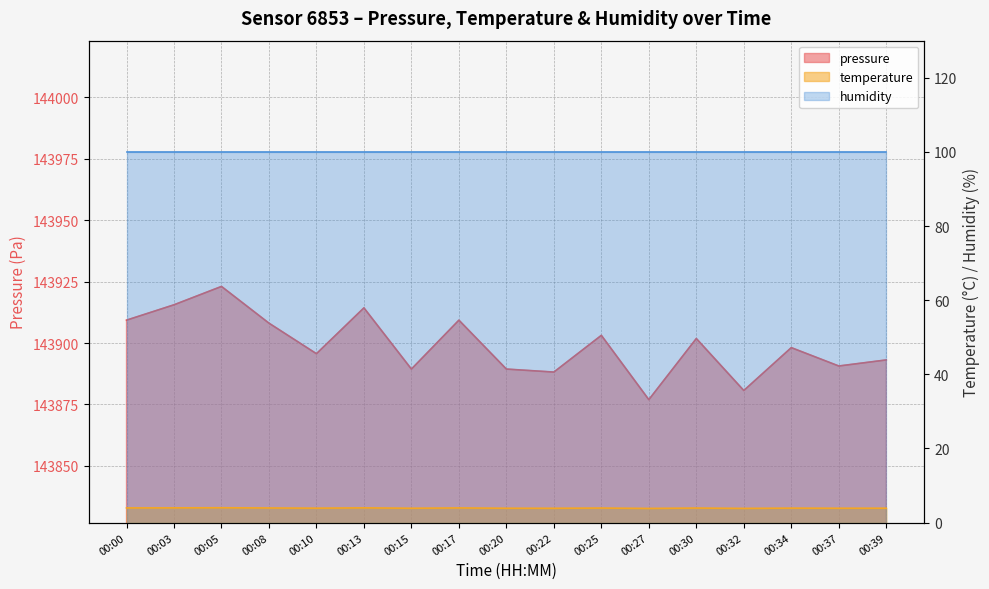

List the labels in order of temperature value, largest first.

00:05, 00:03, 00:13, 00:00, 00:17, 00:08, 00:25, 00:30, 00:34, 00:10, 00:39, 00:15, 00:20, 00:37, 00:22, 00:32, 00:27